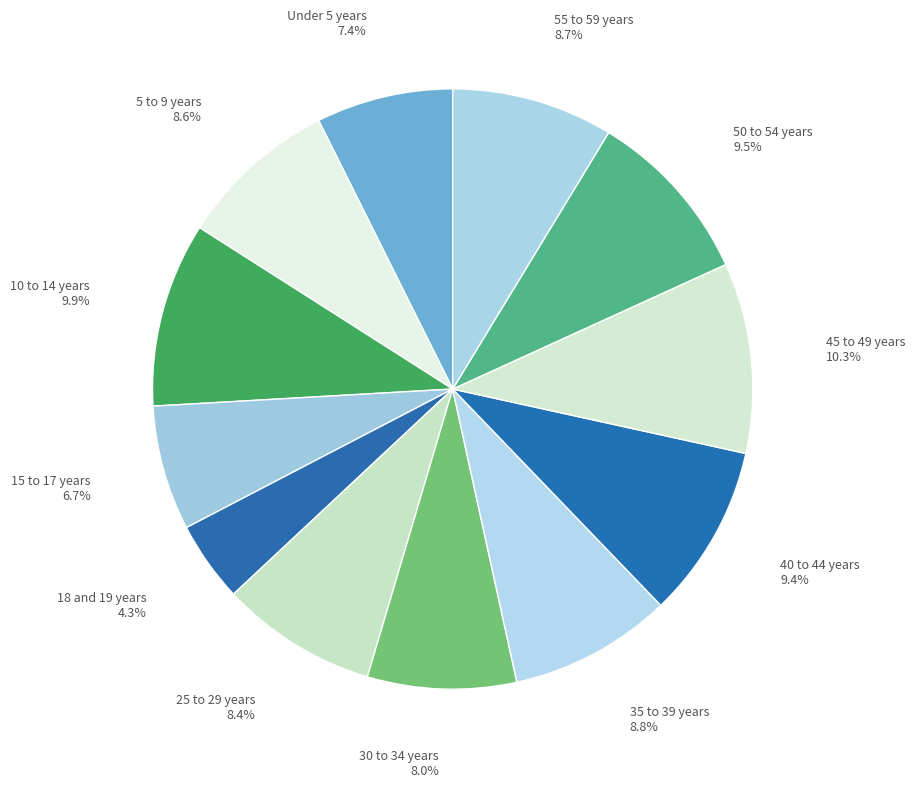

Rank the categories by value from lowest to highest.

18 and 19 years, 15 to 17 years, Under 5 years, 30 to 34 years, 25 to 29 years, 5 to 9 years, 55 to 59 years, 35 to 39 years, 40 to 44 years, 50 to 54 years, 10 to 14 years, 45 to 49 years